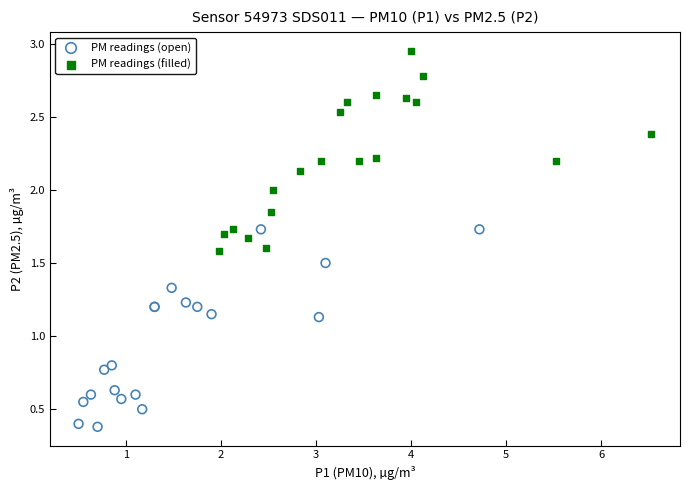

Which series reaches the minimum Y coordinate?

PM readings (open)